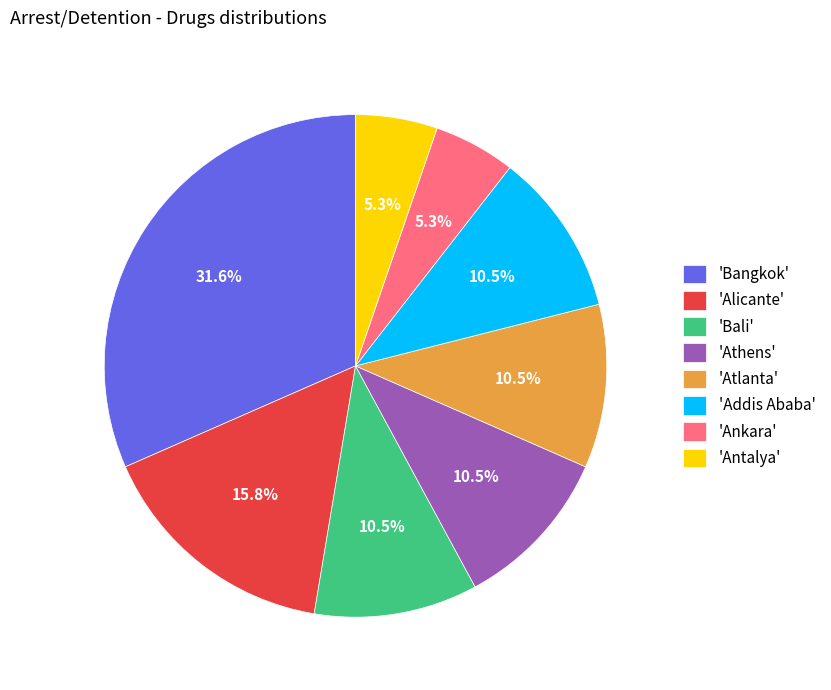

What is the largest slice in the pie chart?

'Bangkok'